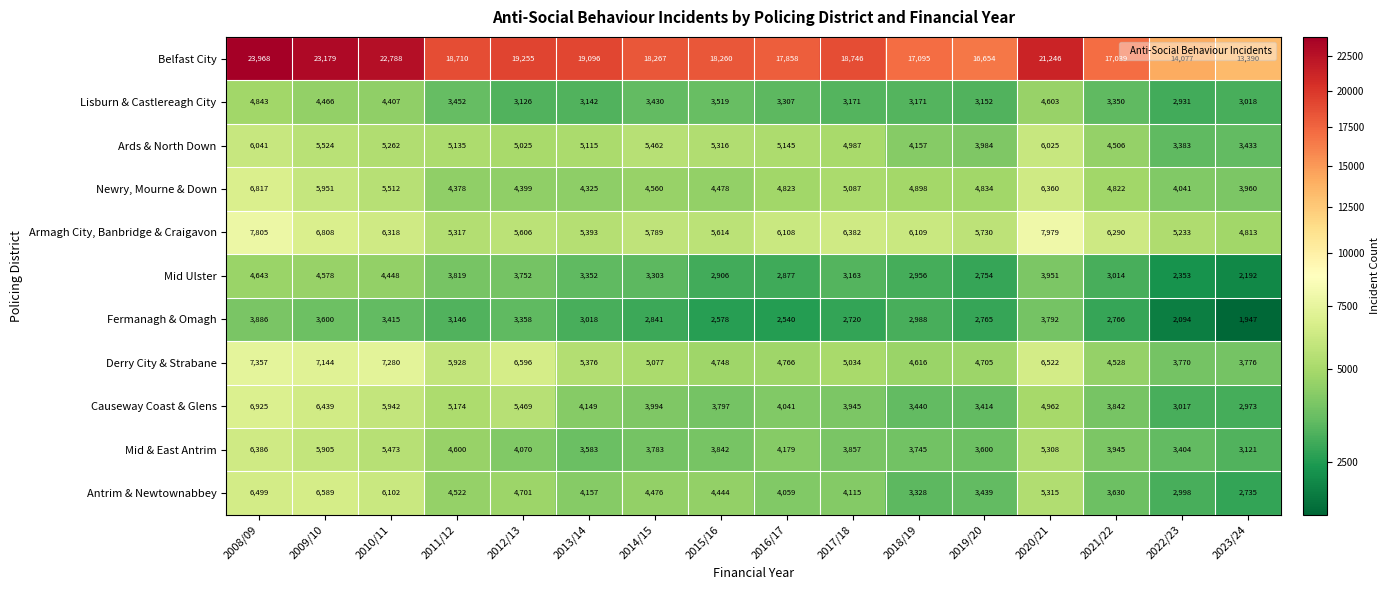

What is the average value of the Causeway Coast & Glens series?

4470